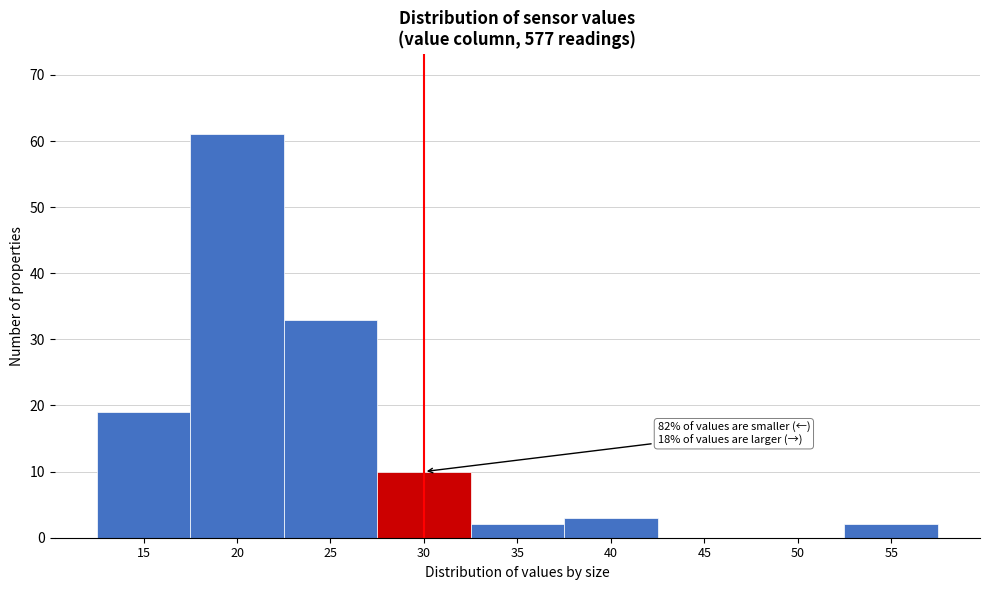

Reading right to left, list all the values displayed in this chart.

55=2	50=0	45=0	40=3	35=2	30=10	25=33	20=61	15=19